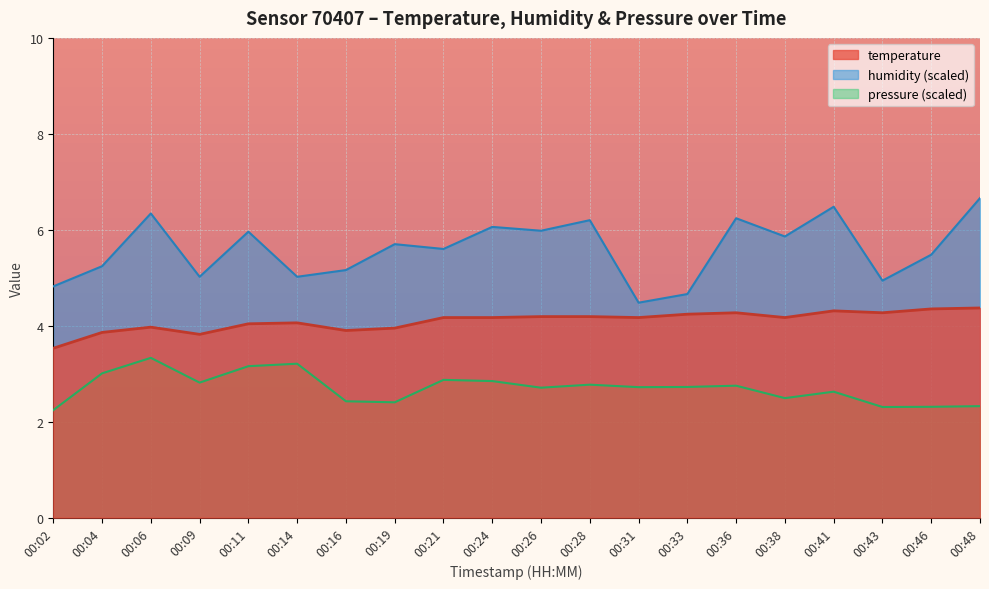

At which category does pressure_norm reach its first local peak?

00:06